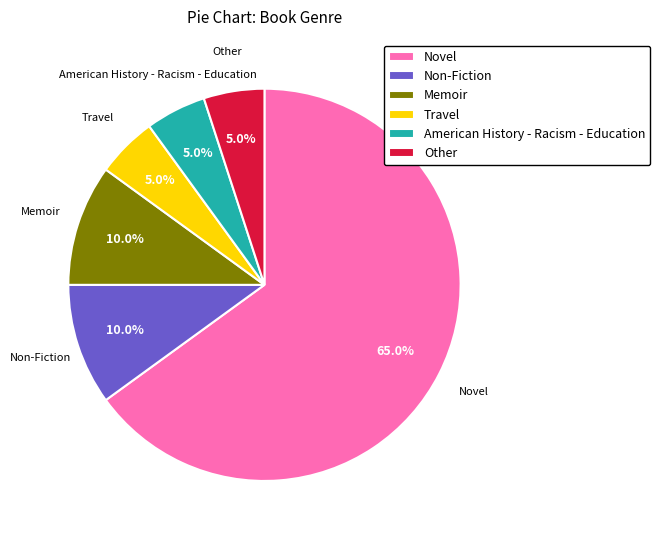

Do American History - Racism - Education and Novel together represent more than half of the pie?

Yes